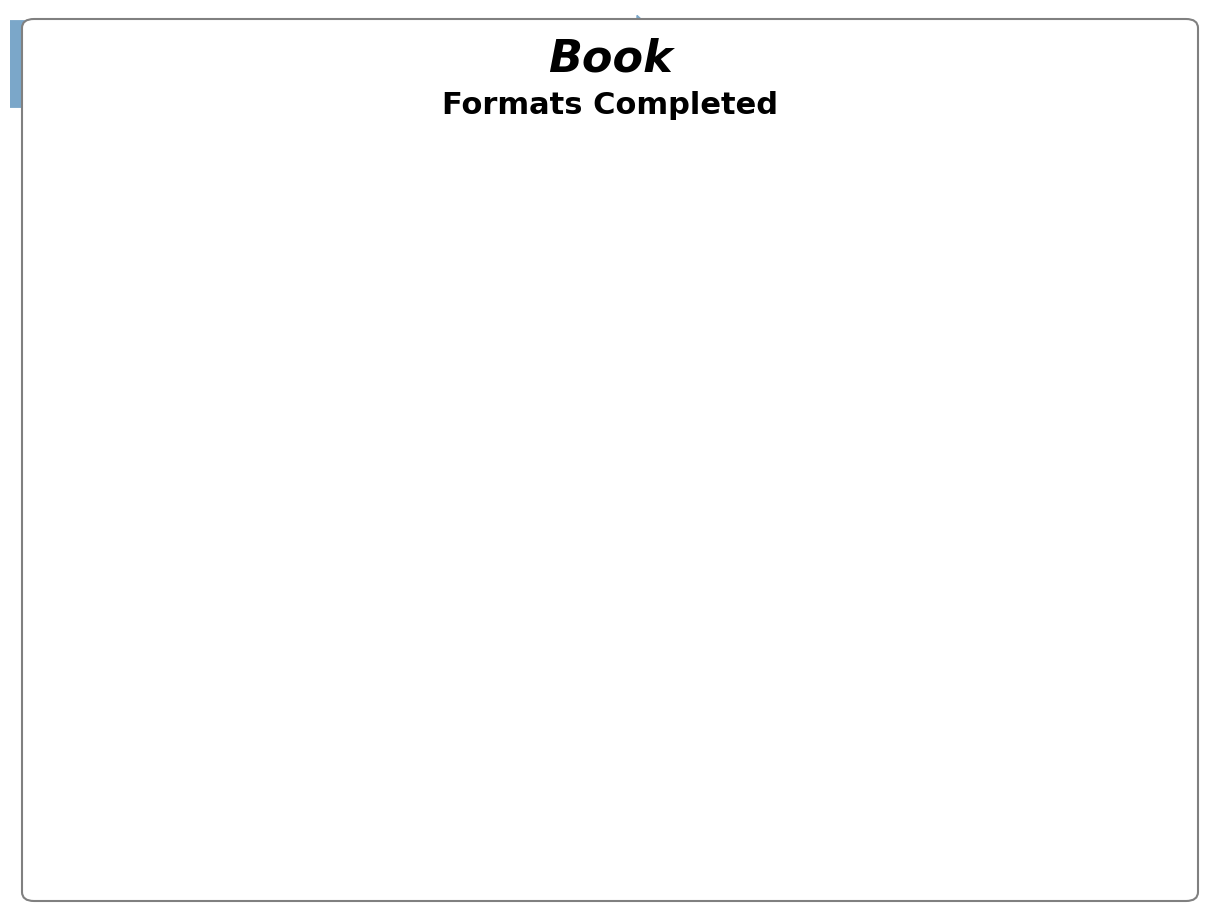

Does Fixed Layout eBook account for over 50% of the chart?

No